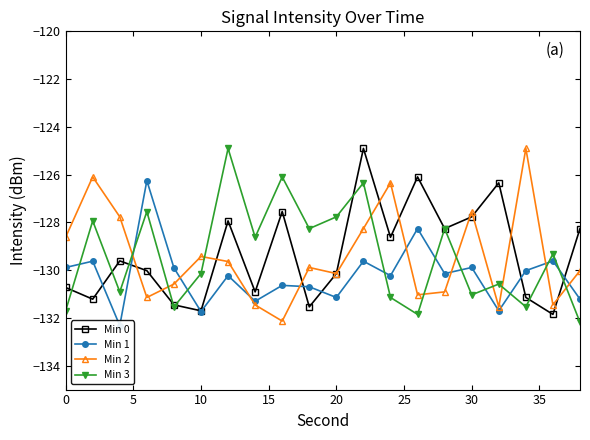

What is the value of the Min 3 point at the 16th from the left?

-127.5